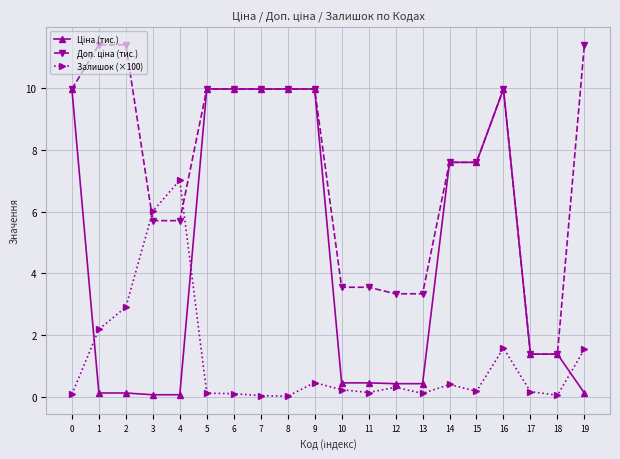

At how many categories does at least one series exceed 9?

10